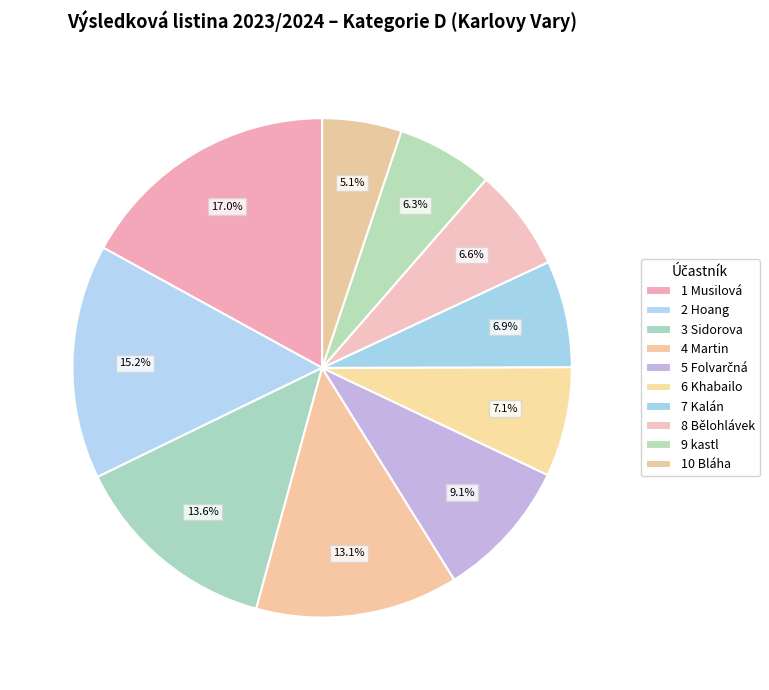

True or false: 4 Martin accounts for 13% of the total.

True